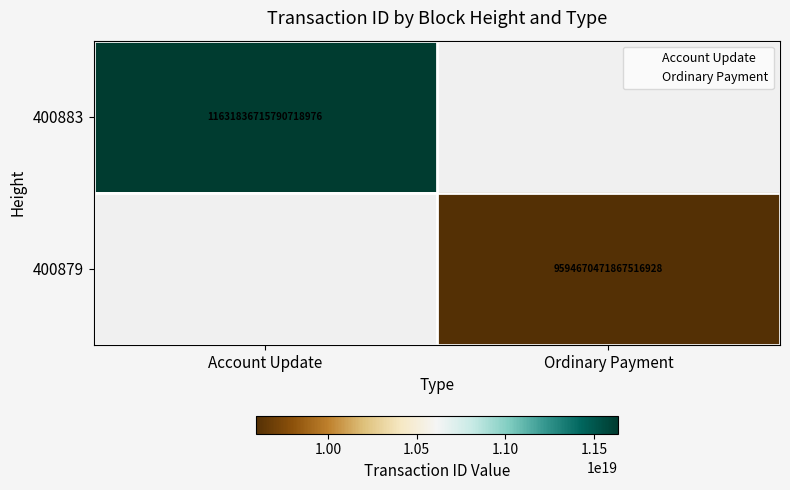

Rank the categories by 400879 value from lowest to highest.

Account Update, Ordinary Payment